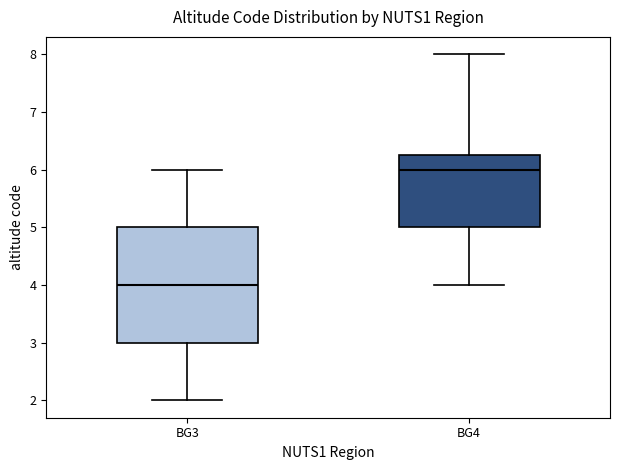

Reading left to right, transcribe this box plot: for each box, give where its median line is, the range the box spans, and where its two whiskers end, as read against the y-axis. The values are not printed on the chart, so give them approximately, as read against the axis.

BG3: median 4.0, box 3.0 to 5.0, whiskers 2.0 to 6.0
BG4: median 6.0, box 5.0 to 6.3, whiskers 4.0 to 8.0